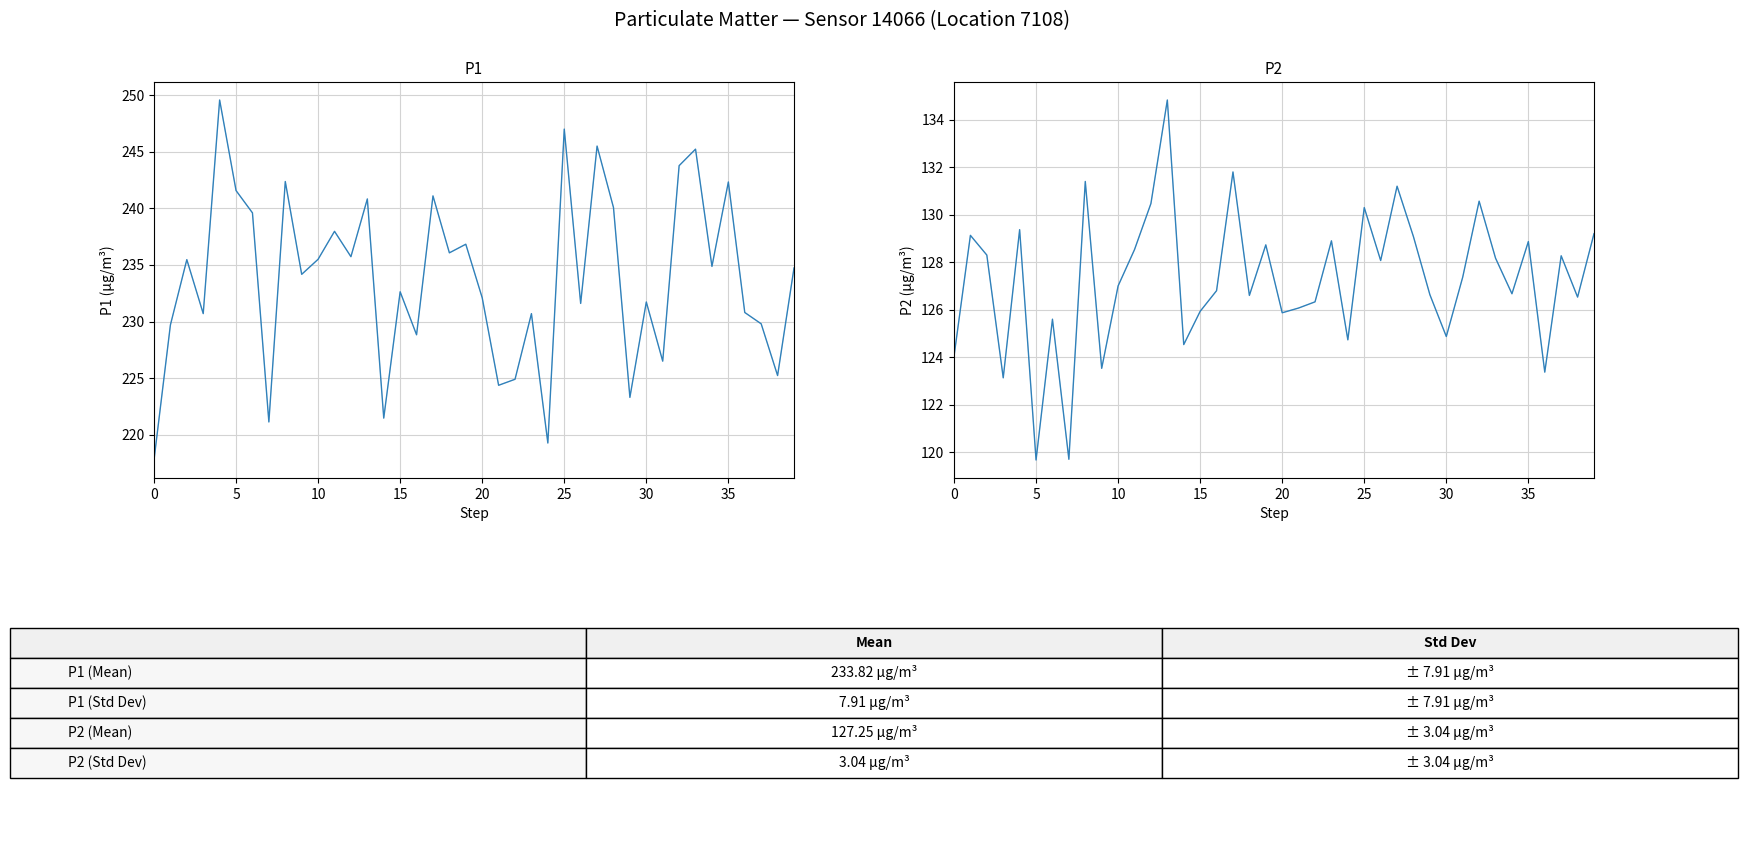

What is the sum of the P1 values at 23 and 14?

452.2